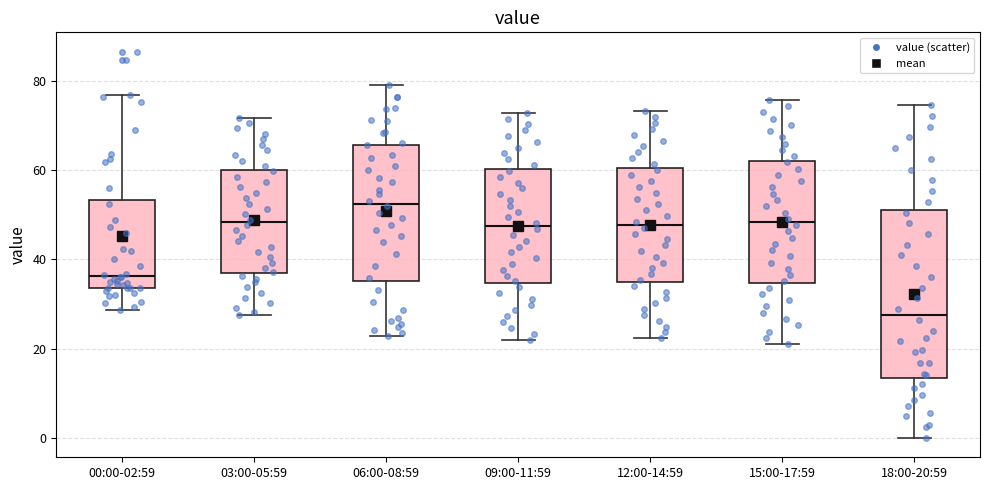

Reading left to right, read every box against the y-axis: the position of its median line, the range the box covers, and the ends of its whiskers. The values are not printed on the chart, so give them approximately, as read against the axis.

00:00-02:59: median 36, box 34 to 54, whiskers 28 to 76
03:00-05:59: median 48, box 38 to 60, whiskers 28 to 72
06:00-08:59: median 52, box 36 to 66, whiskers 22 to 80
09:00-11:59: median 48, box 34 to 60, whiskers 22 to 72
12:00-14:59: median 48, box 36 to 60, whiskers 22 to 74
15:00-17:59: median 48, box 34 to 62, whiskers 22 to 76
18:00-20:59: median 28, box 14 to 52, whiskers 0 to 74